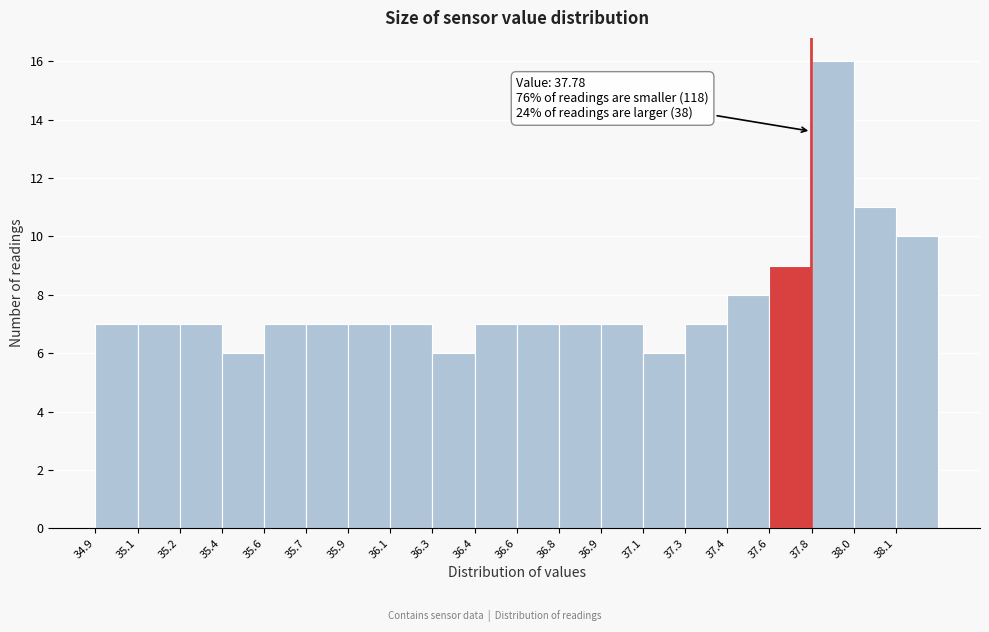

Reading left to right, extract all data points from this chart.

34.9=7	35.1=7	35.2=7	35.4=6	35.6=7	35.7=7	35.9=7	36.1=7	36.3=6	36.4=7	36.6=7	36.8=7	36.9=7	37.1=6	37.3=7	37.4=8	37.6=9	37.8=16	38.0=11	38.1=10